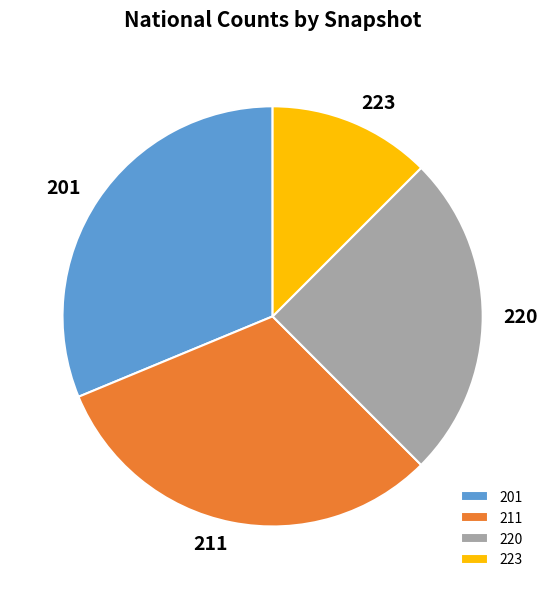

Which slice is the smallest?

223